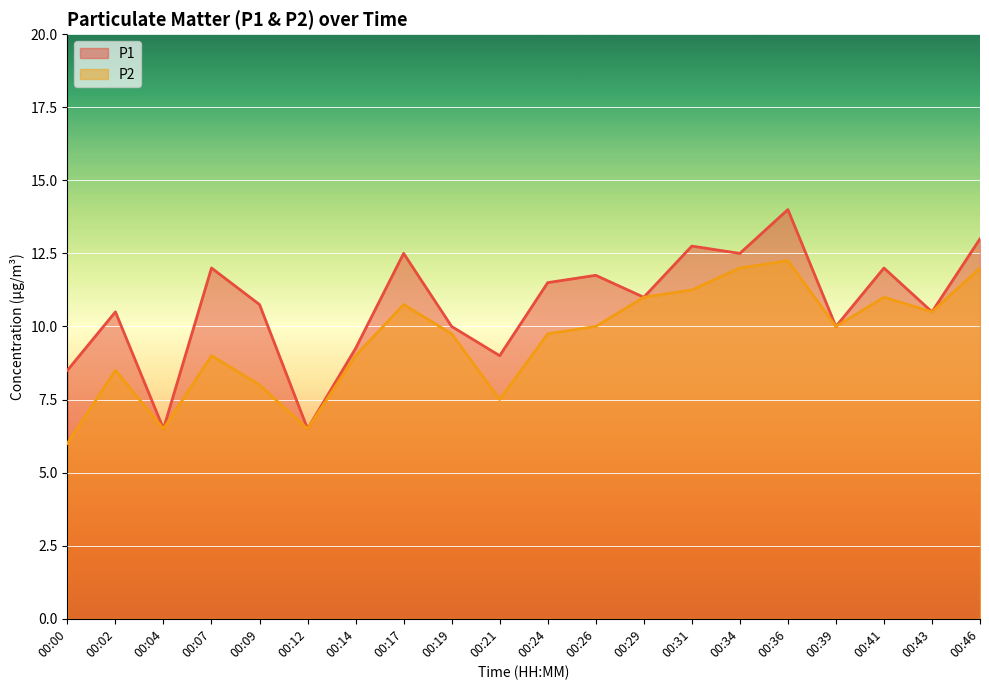

How many lines are shown in the chart?

2